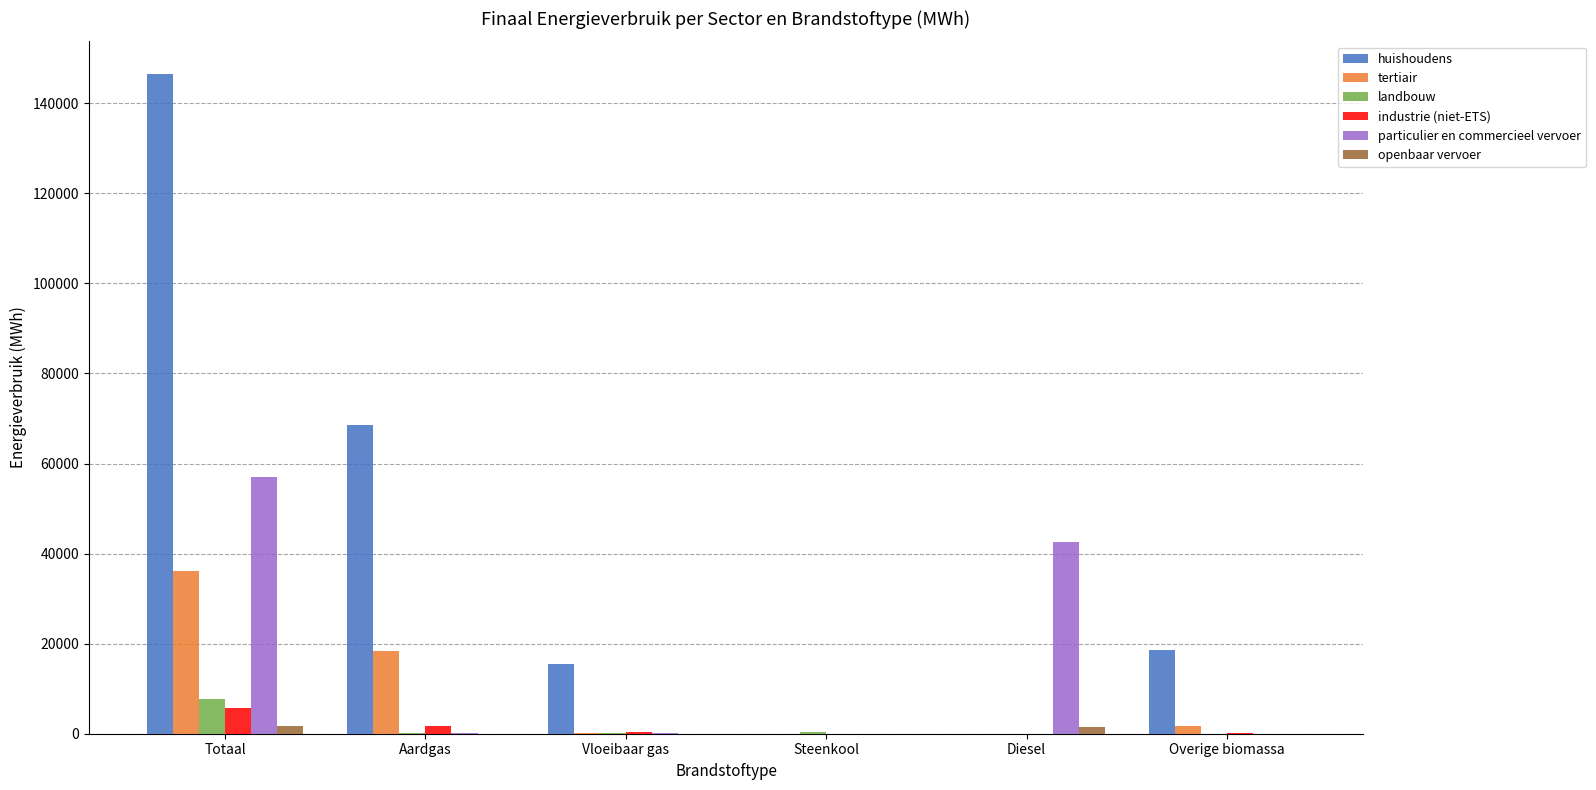

What is the average value of the landbouw series?

1394.5